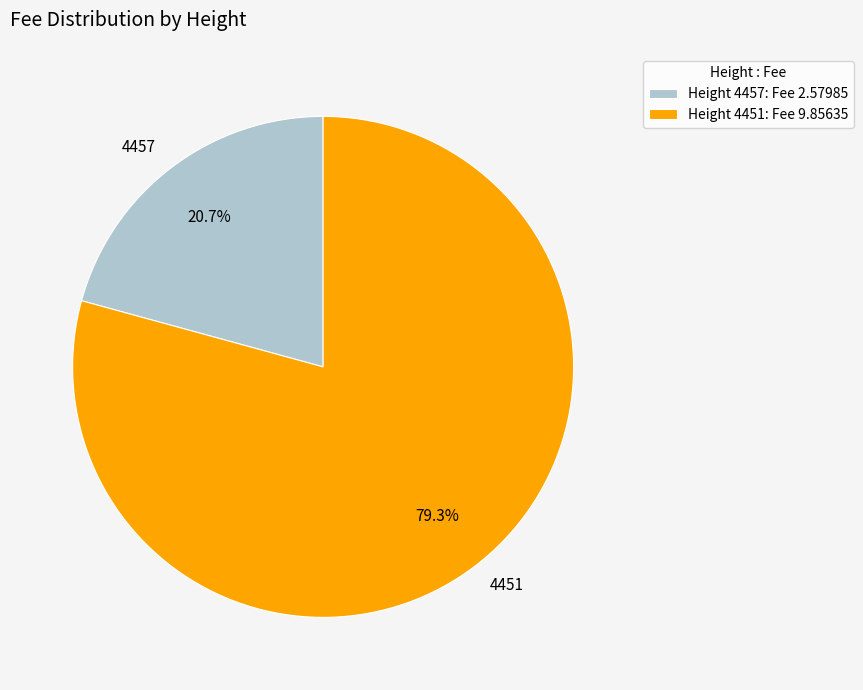

How many slices are in this pie chart?

2